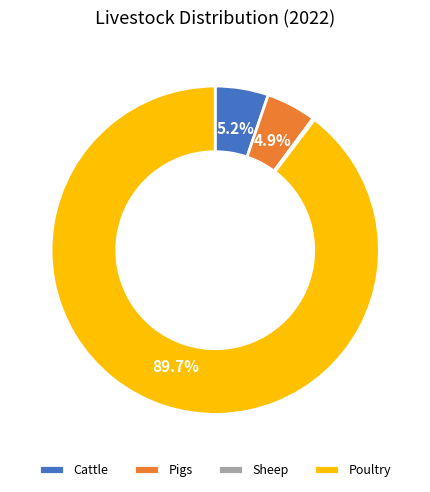

What is the largest slice in the pie chart?

Poultry